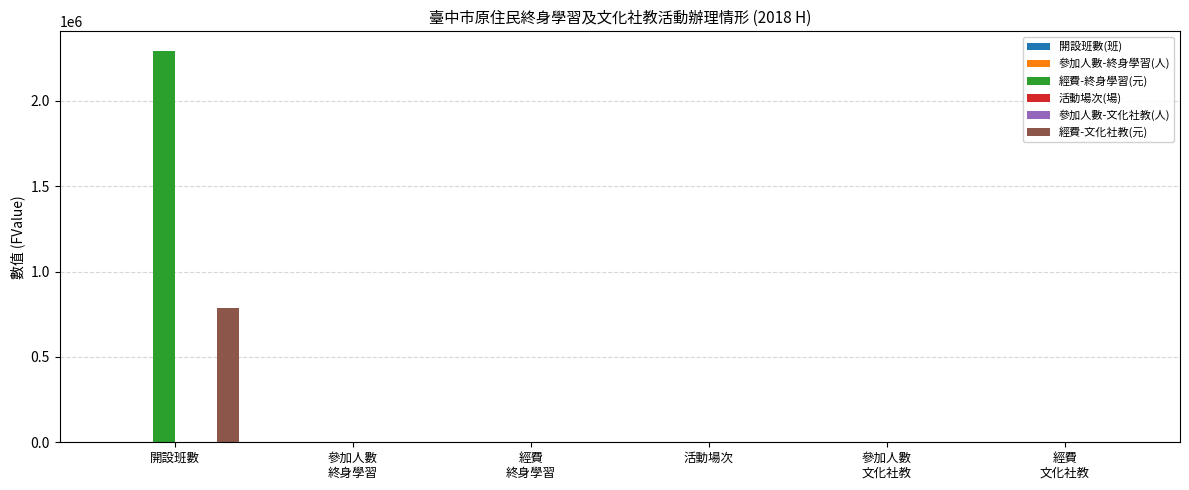

True or false: 經費-終身學習(元) has a value of 863912 at 開設班數.

False